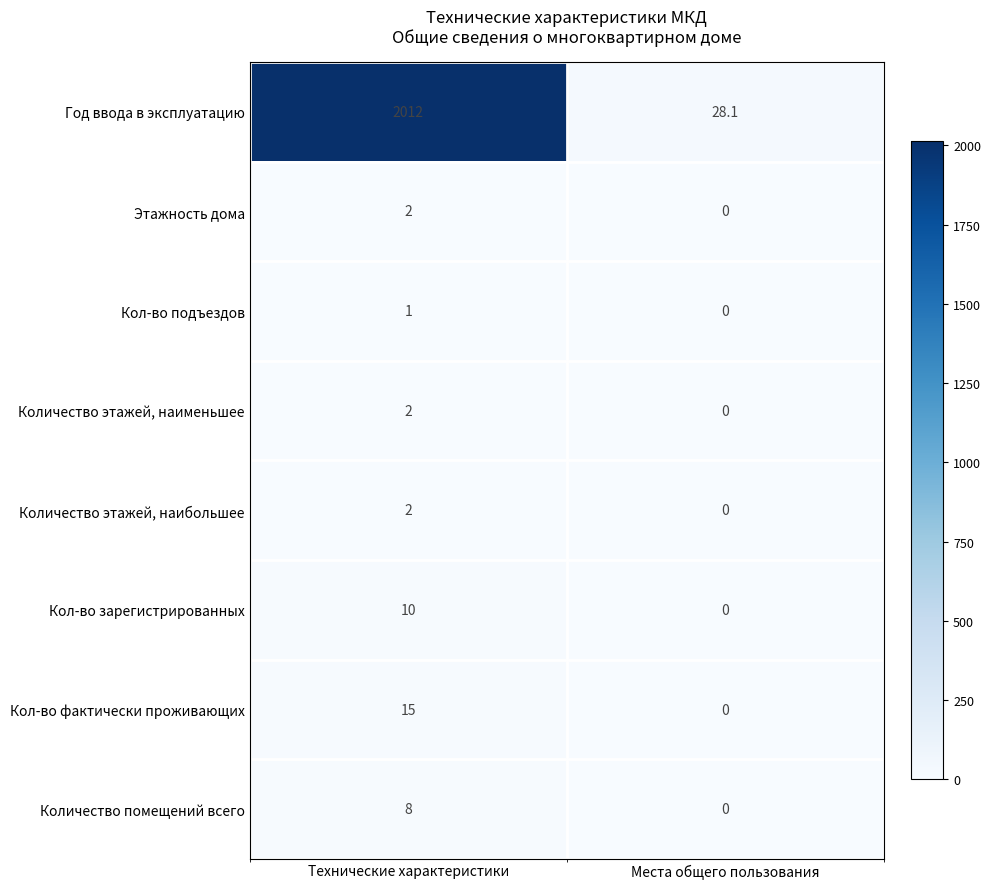

Which series has the largest total across all categories?

Год ввода в эксплуатацию